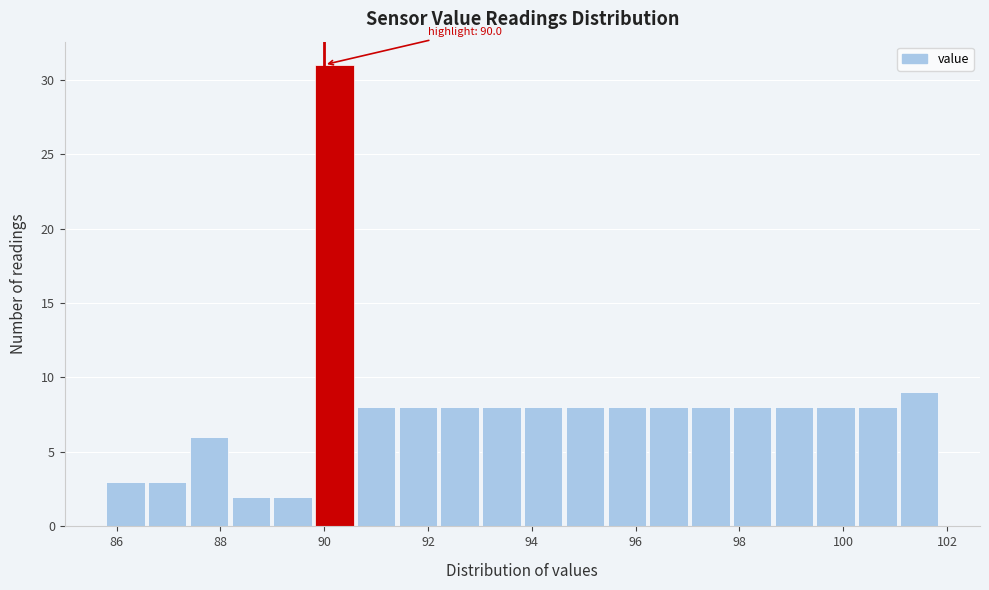

Over which range of the x-axis is the bar tallest?

89.8 to 90.6